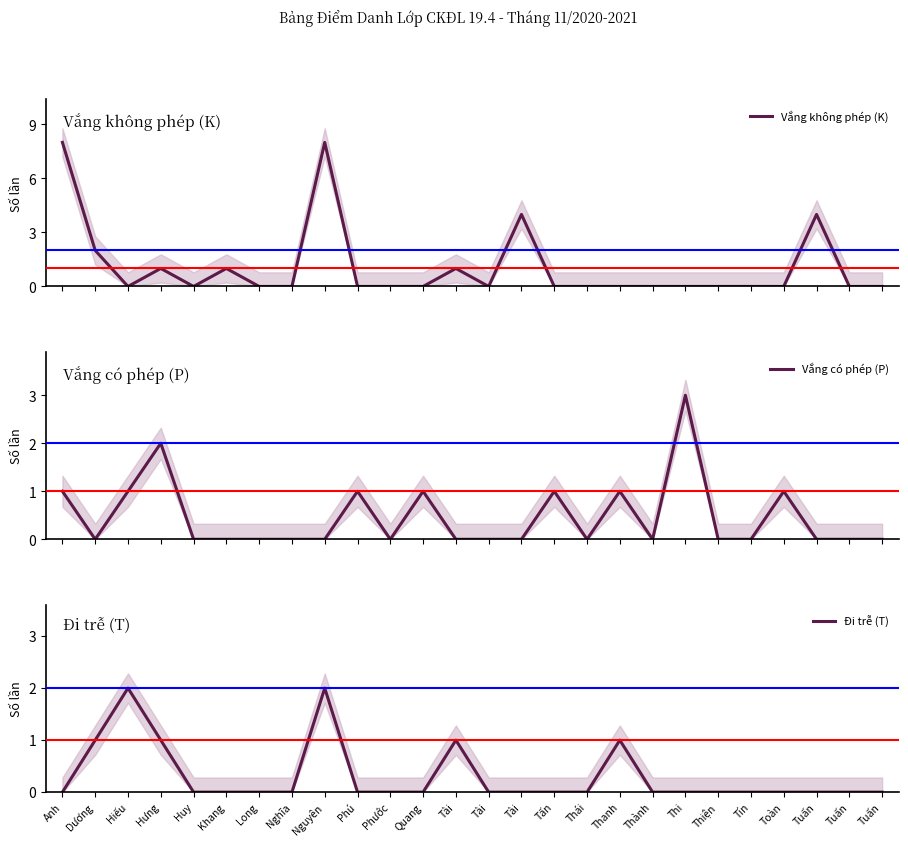

List the series in order of their overall mean, highest first.

Vắng không phép (K), Vắng có phép (P), Đi trễ (T)